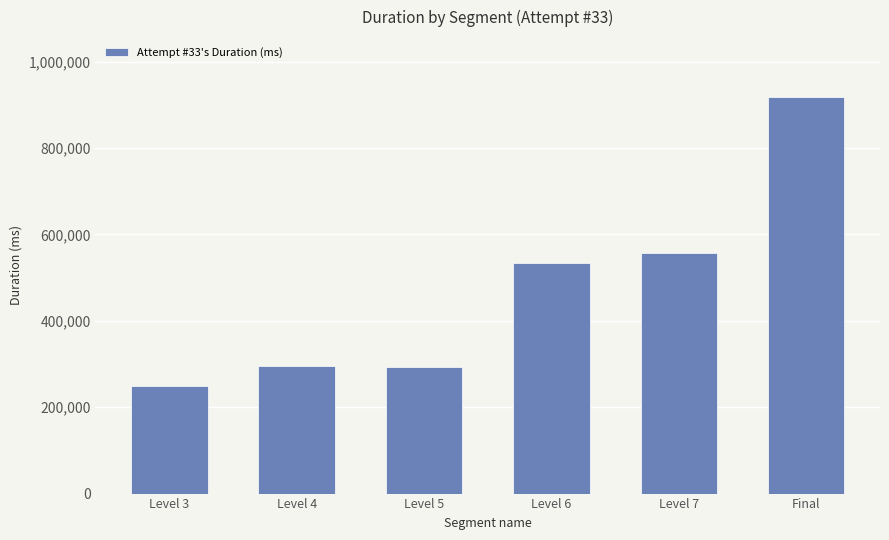

True or false: the data shows 534572 at Level 6.

True